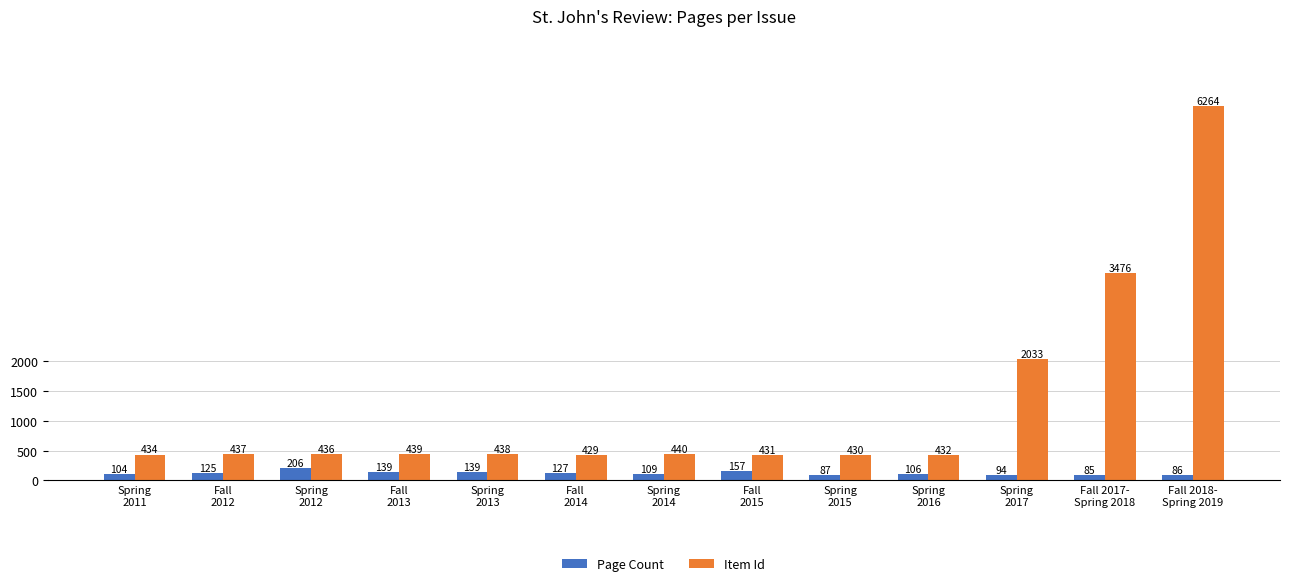

How many series are shown in this chart?

2